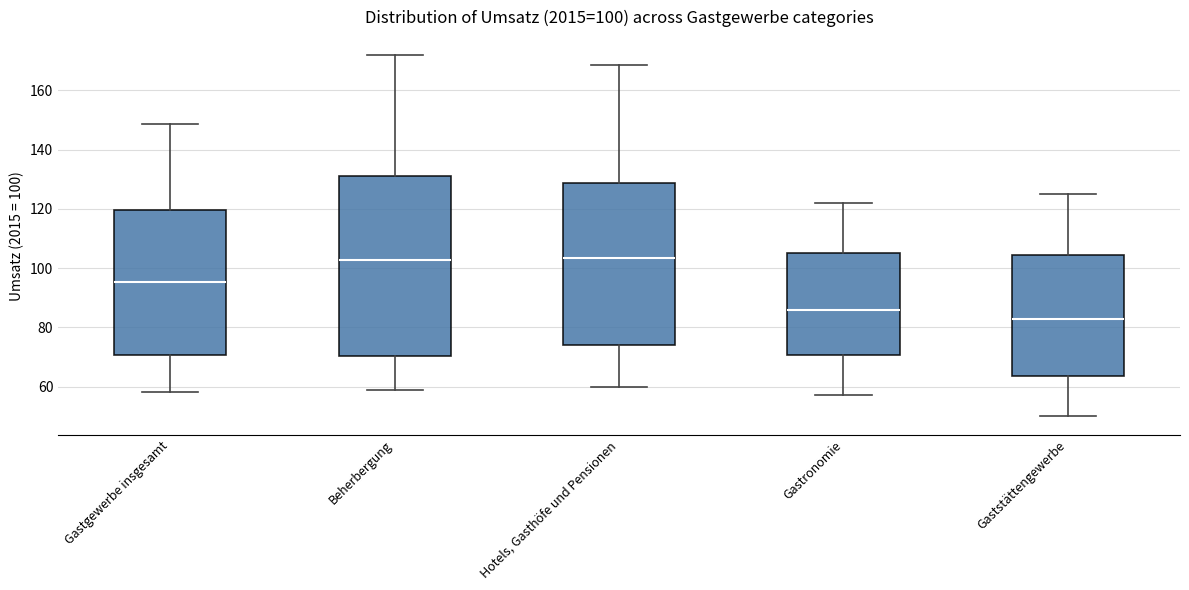

Which box has the lowest median line?

Gaststättengewerbe